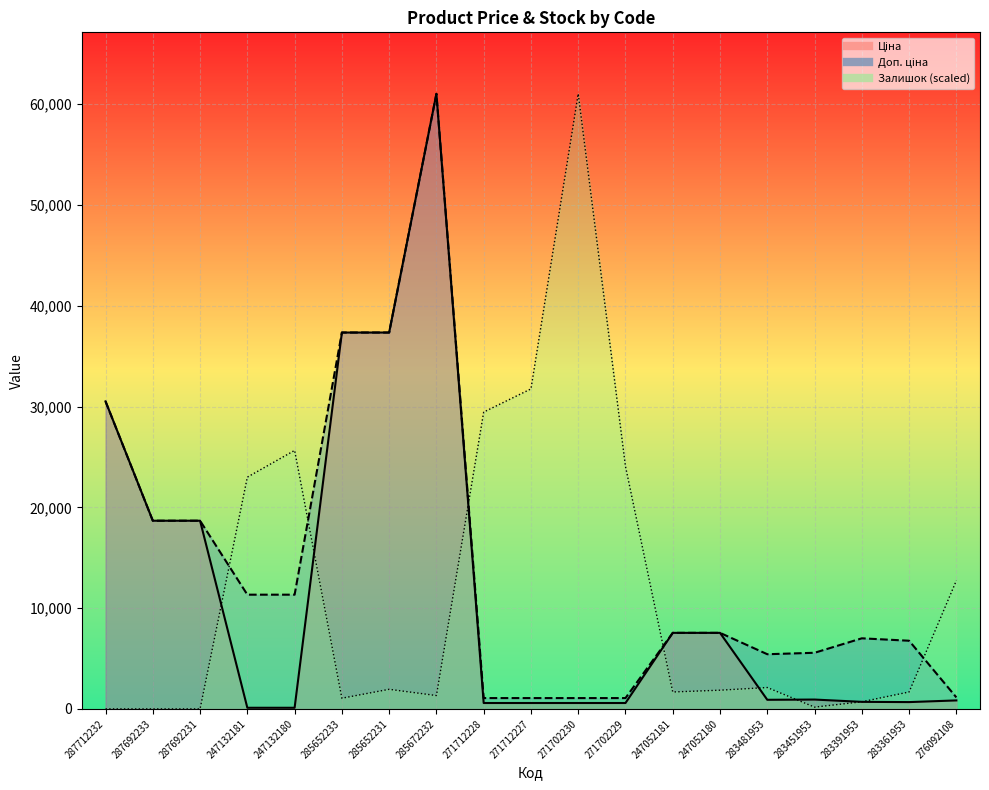

What is the difference between the second highest and second lowest values in the Залишок series?

31750.5